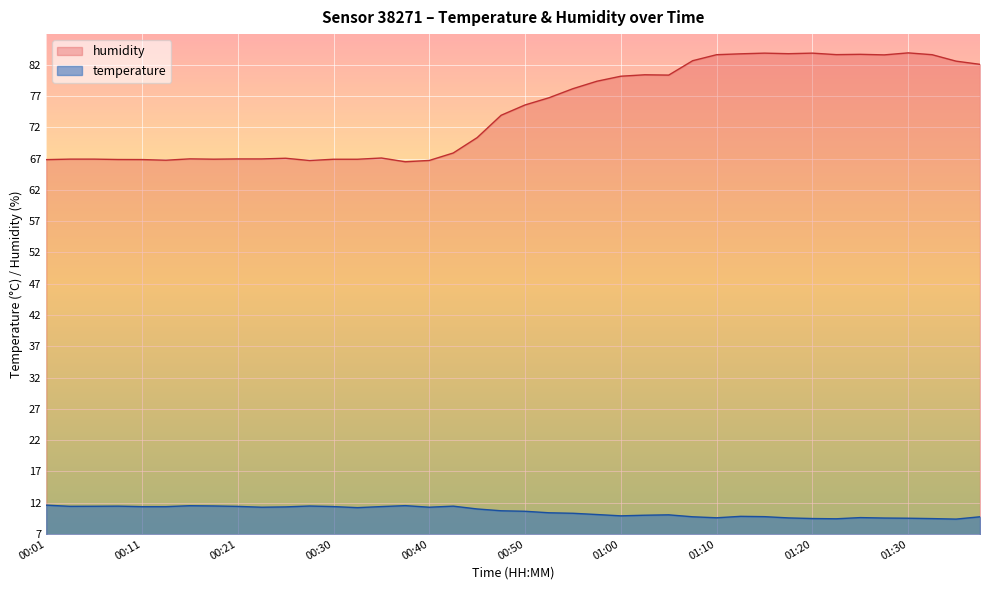

What is the difference between the maximum and minimum values in the temperature series?

2.2